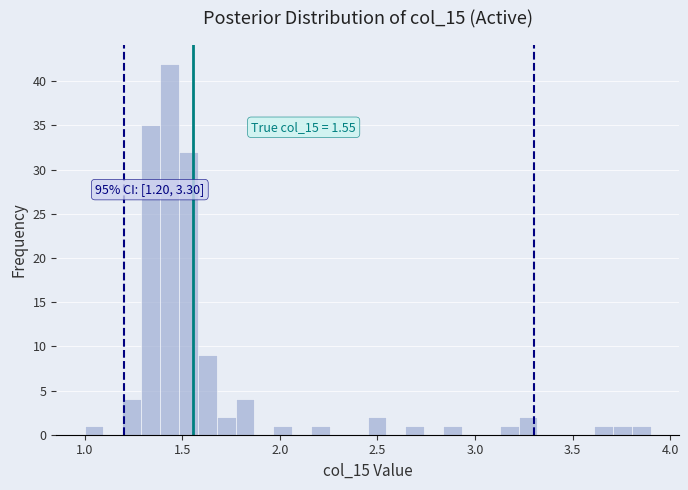

Around what value on the x-axis is the tallest bar? Give the approximate position of its centre, as read against the axis.

1.45